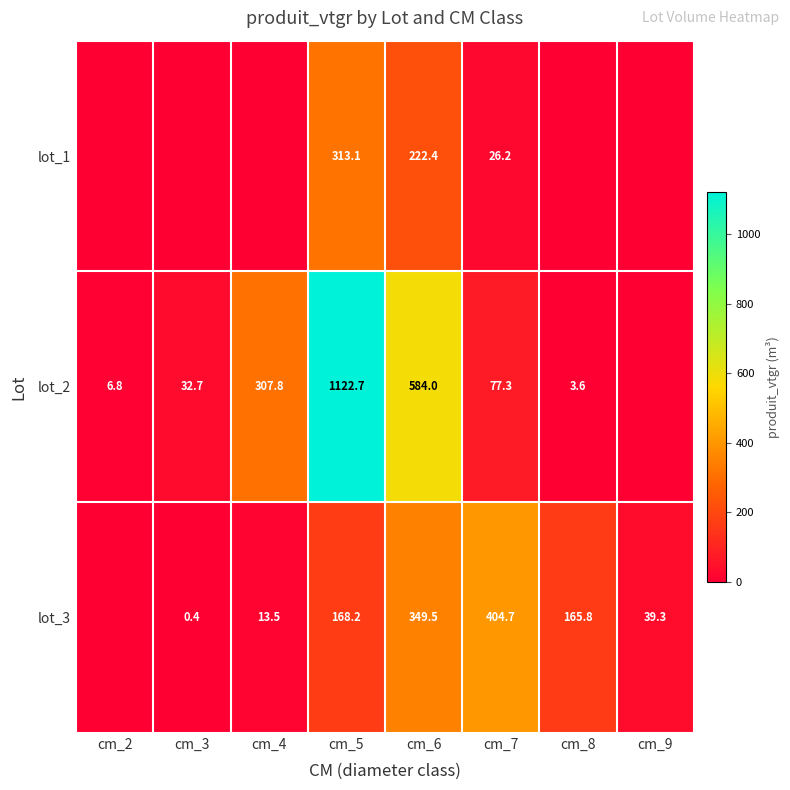

At which category is the sum across all series the highest?

cm_5